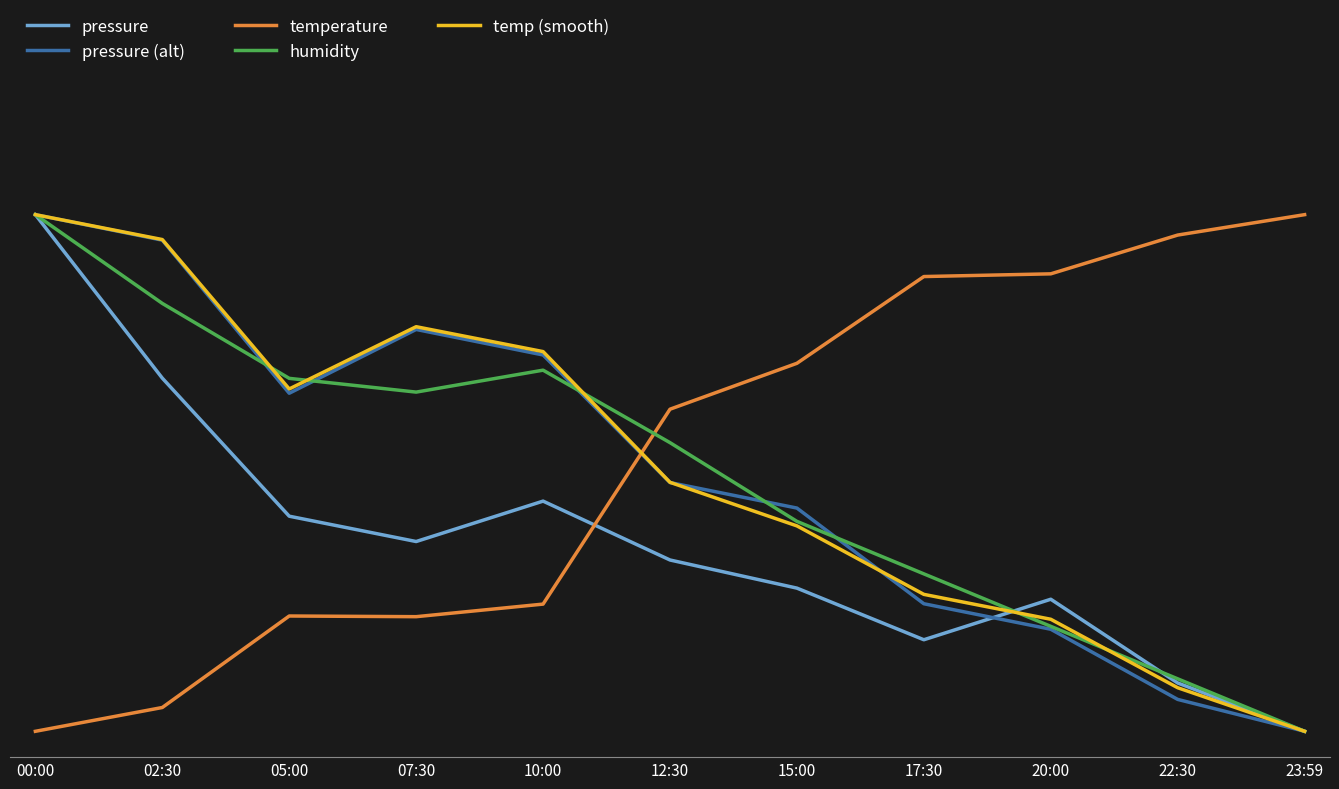

At which category is the sum across all series the highest?

00:00